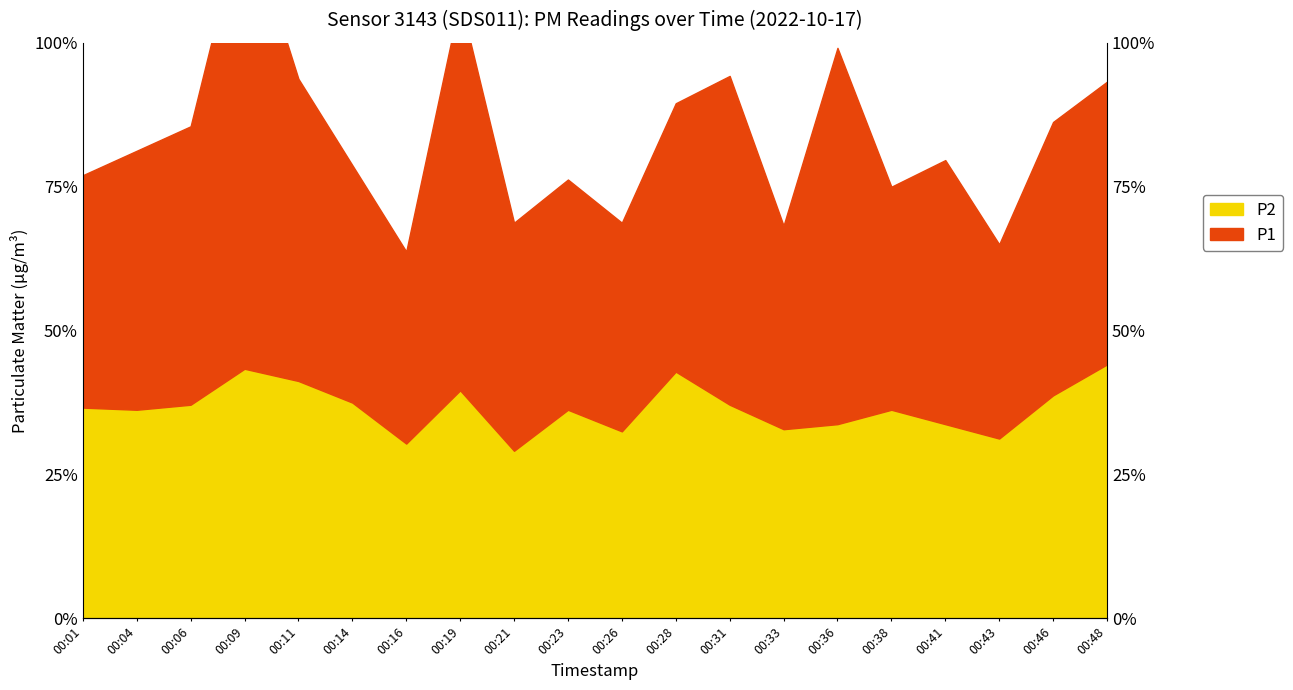

Which label corresponds to the smallest value in the chart?

00:21